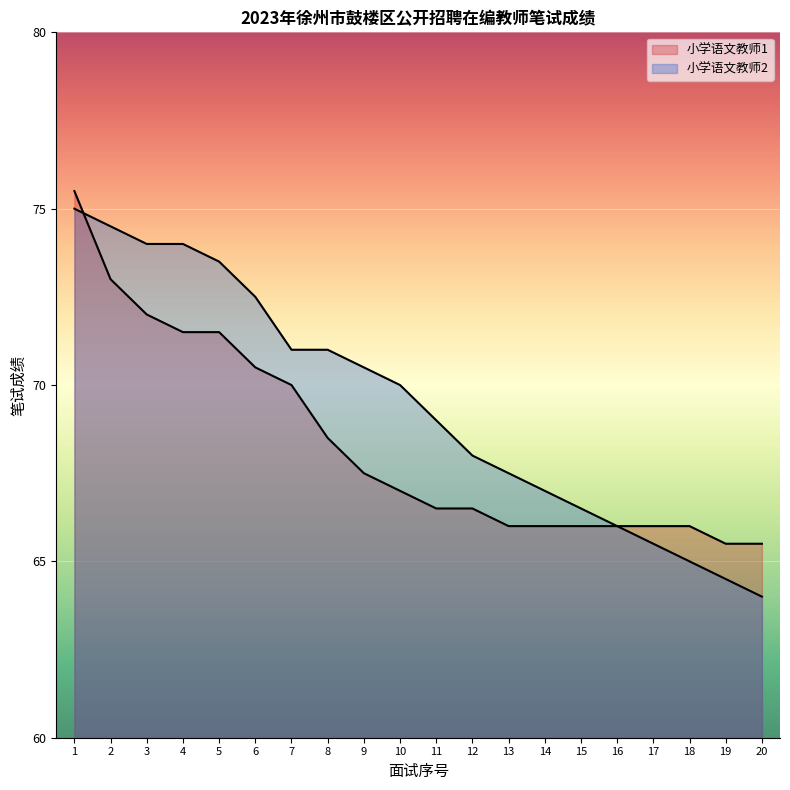

Reading right to left, list all the values displayed in this chart.

小学语文教师1: 65.5	65.5	66.0	66.0	66.0	66.0	66.0	66.0	66.5	66.5	67.0	67.5	68.5	70.0	70.5	71.5	71.5	72.0	73.0	75.5
小学语文教师2: 64.0	64.5	65.0	65.5	66.0	66.5	67.0	67.5	68.0	69.0	70.0	70.5	71.0	71.0	72.5	73.5	74.0	74.0	74.5	75.0